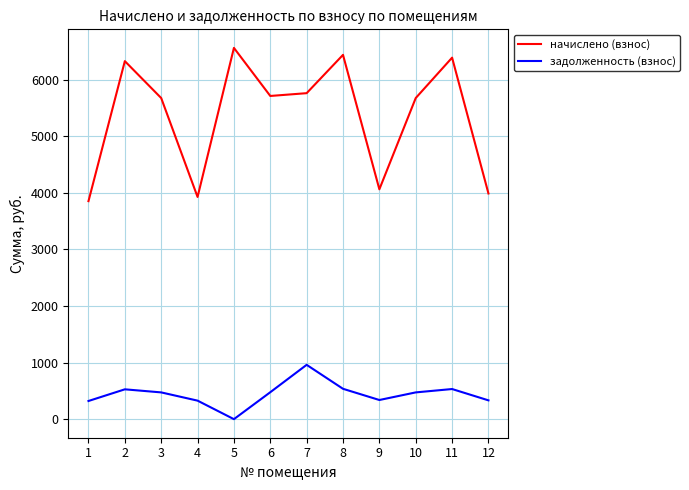

What is the difference between the highest and lowest values at 4?

3600.2